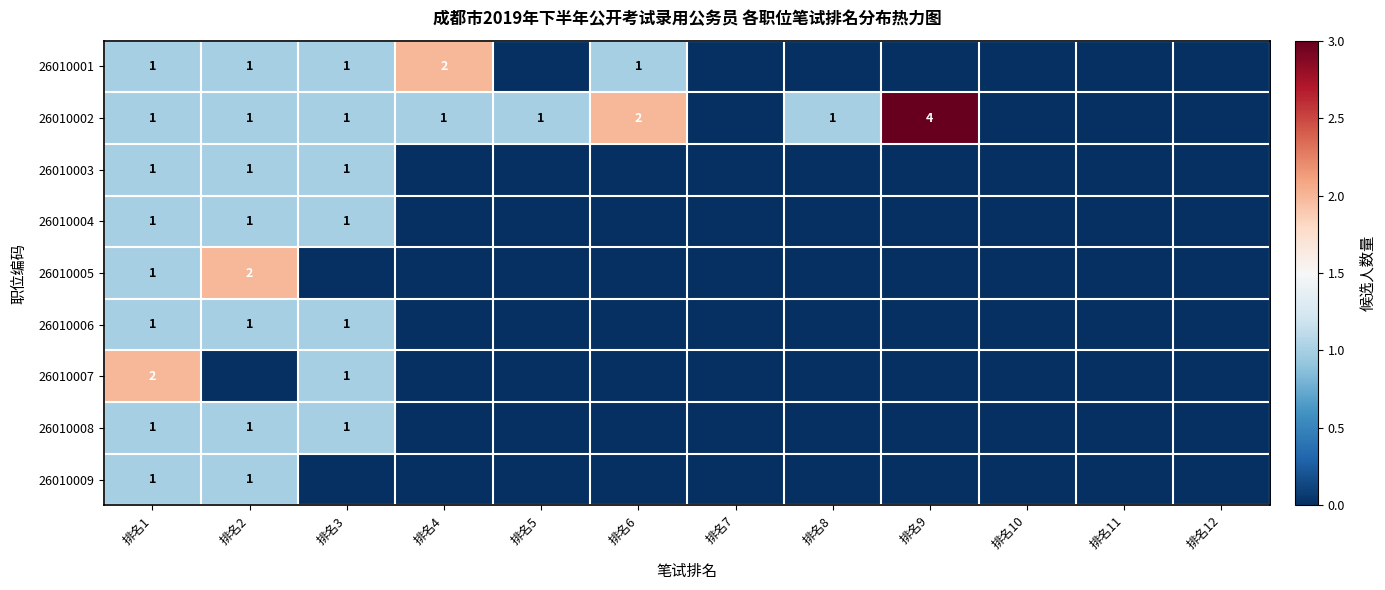

The value of 26010001 at 排名2 is 2. True or false?

False